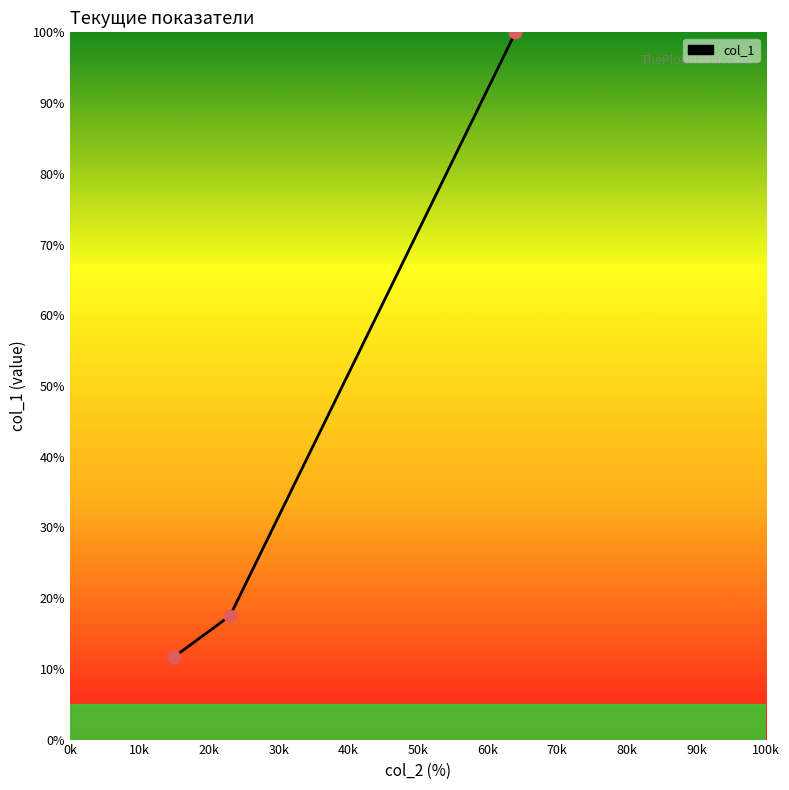

What is the minimum value shown in the chart?

11.7